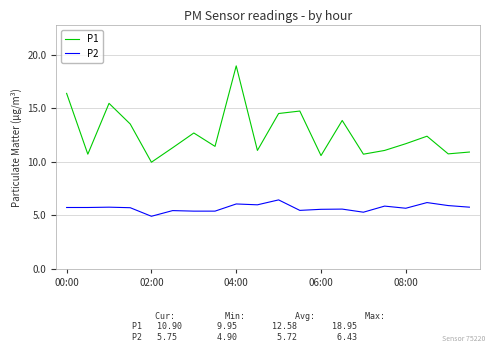

Which series has the largest total across all categories?

P1